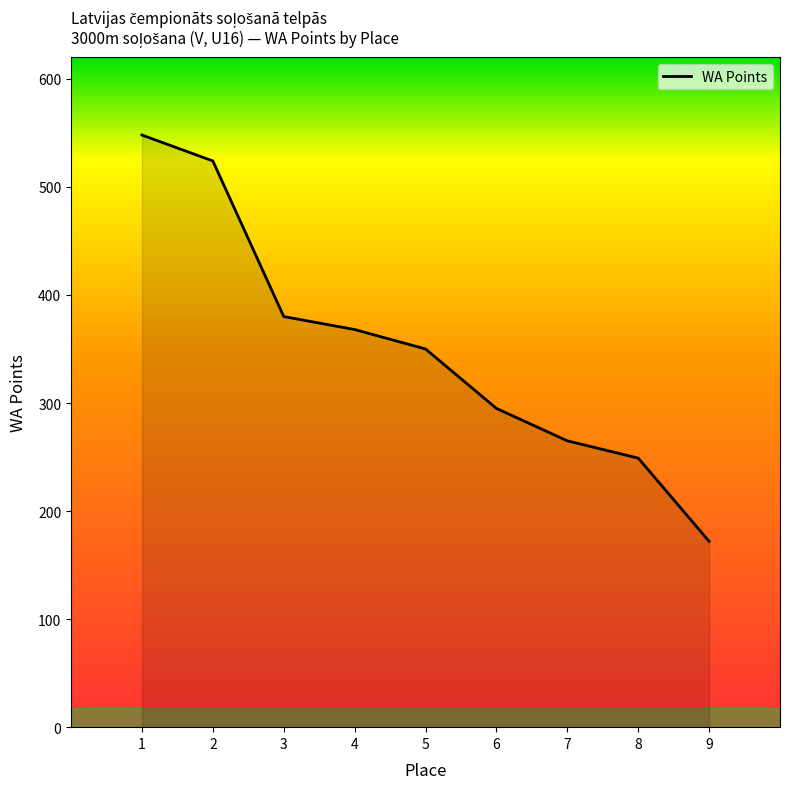

What is the approximate value at 3?

380